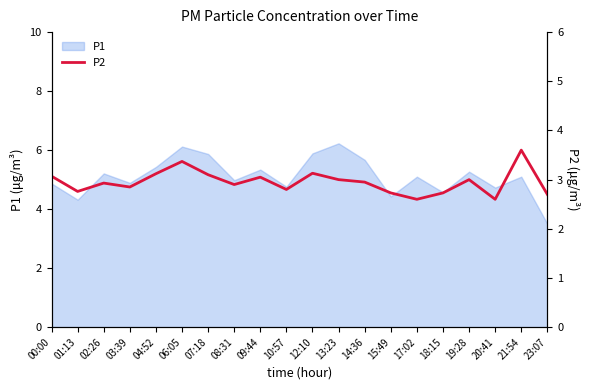

What is the label of the 15th point from the left?

17:02